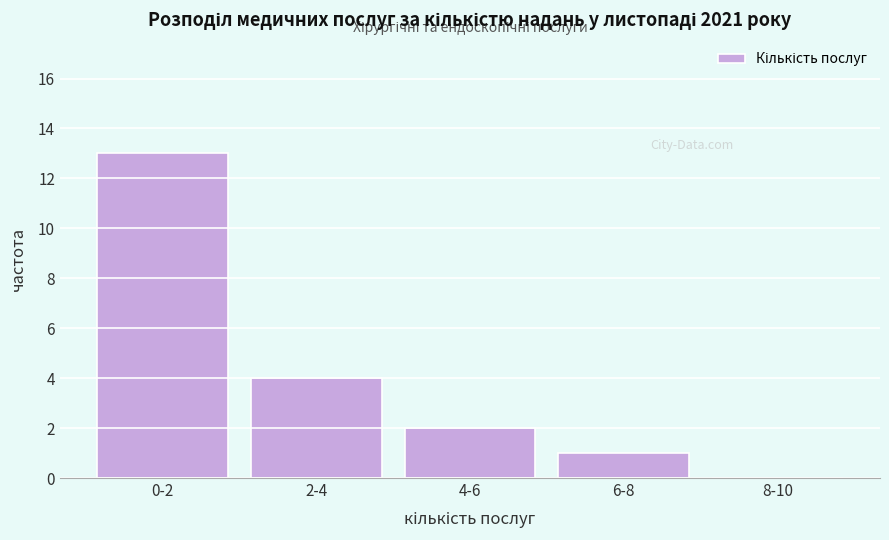

Reading left to right, transcribe all the data shown in this chart.

0-2=13	2-4=4	4-6=2	6-8=1	8-10=0